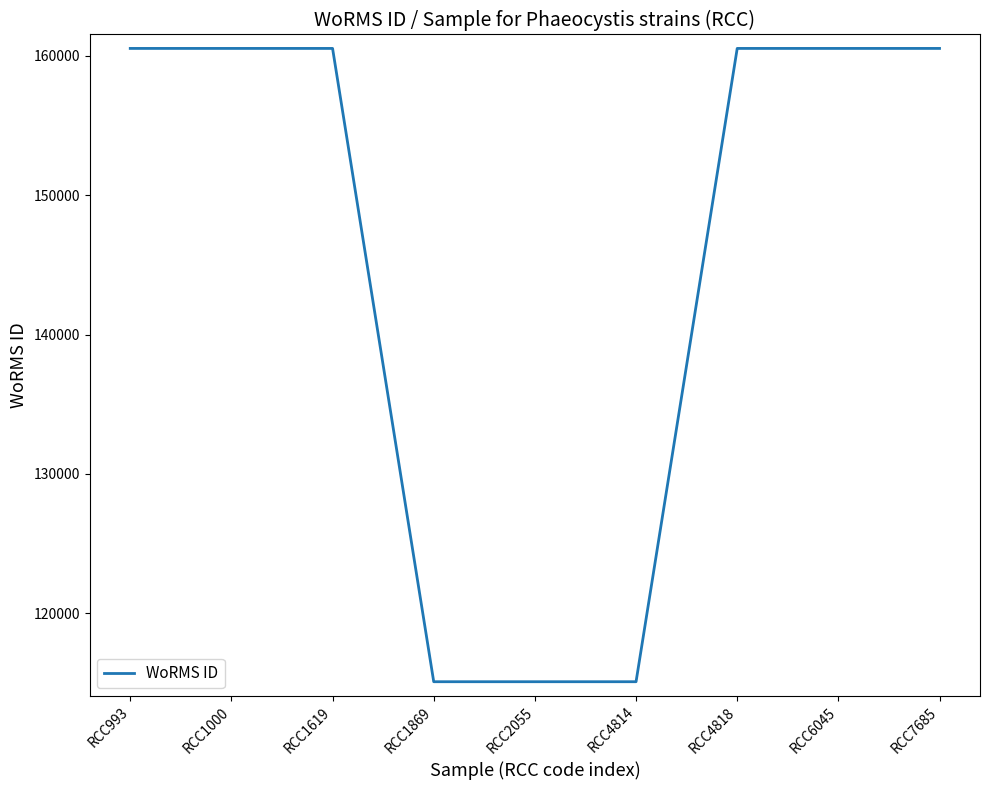

What is the average value?

145388